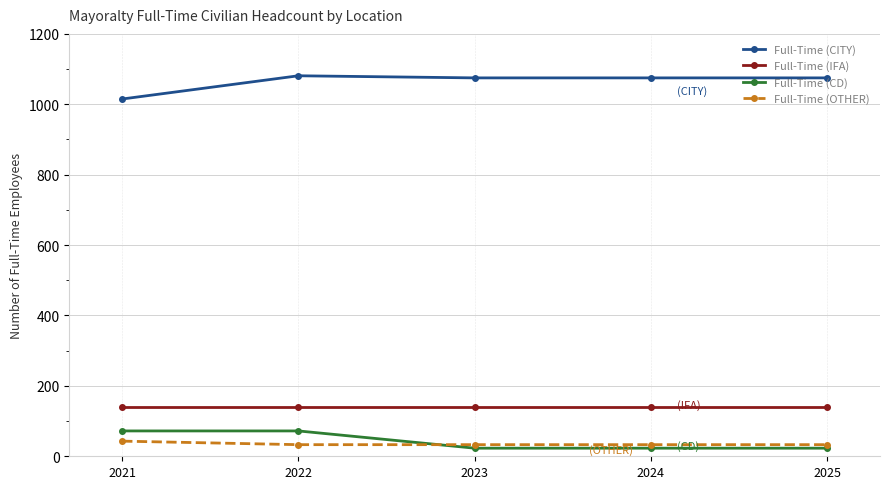

True or false: Full-Time (OTHER) and Full-Time (IFA) cross at least once.

False